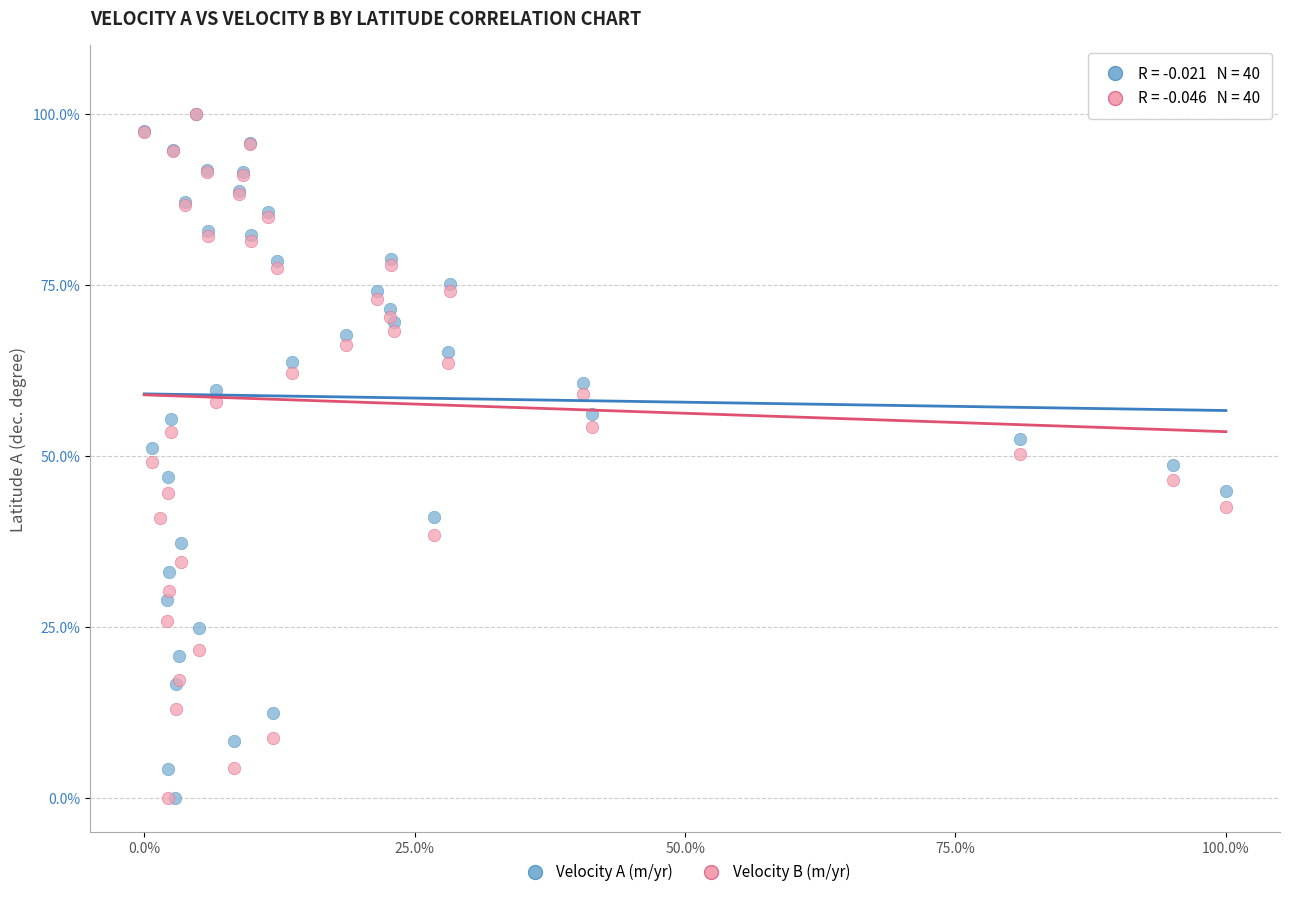

What are all the series names shown in the legend?

Velocity A (m/yr), Velocity B (m/yr)